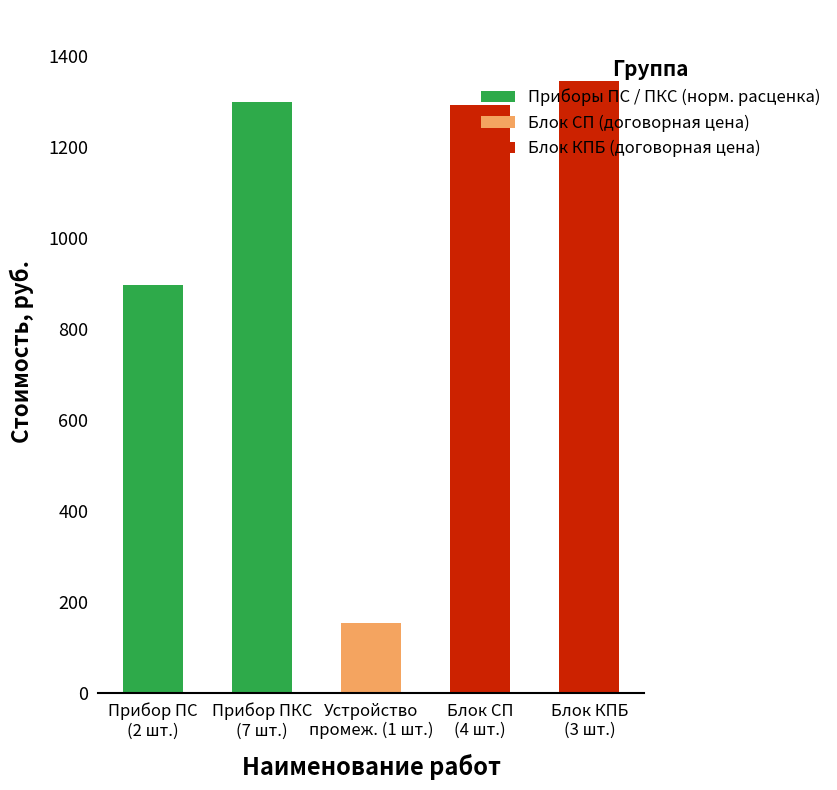

How many values in the Стоимость, руб. series exceed 1292?

2